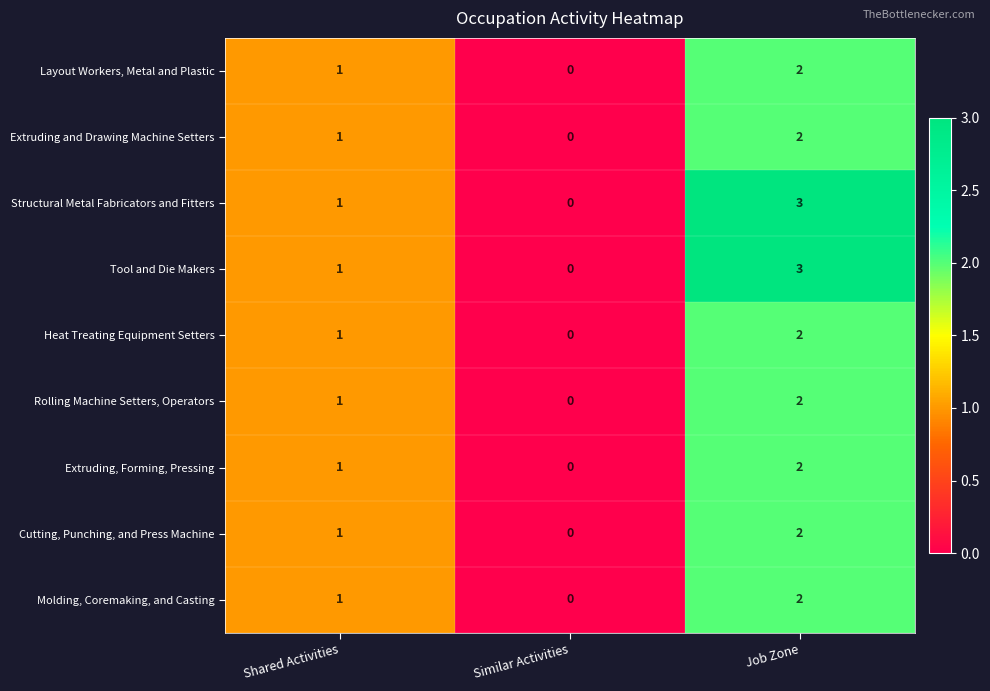

Reading right to left, list all the values displayed in this chart.

Layout Workers, Metal and Plastic: Job Zone=2	Similar Activities=0	Shared Activities=1
Extruding and Drawing Machine Setters: Job Zone=2	Similar Activities=0	Shared Activities=1
Structural Metal Fabricators and Fitters: Job Zone=3	Similar Activities=0	Shared Activities=1
Tool and Die Makers: Job Zone=3	Similar Activities=0	Shared Activities=1
Heat Treating Equipment Setters: Job Zone=2	Similar Activities=0	Shared Activities=1
Rolling Machine Setters, Operators: Job Zone=2	Similar Activities=0	Shared Activities=1
Extruding, Forming, Pressing: Job Zone=2	Similar Activities=0	Shared Activities=1
Cutting, Punching, and Press Machine: Job Zone=2	Similar Activities=0	Shared Activities=1
Molding, Coremaking, and Casting: Job Zone=2	Similar Activities=0	Shared Activities=1